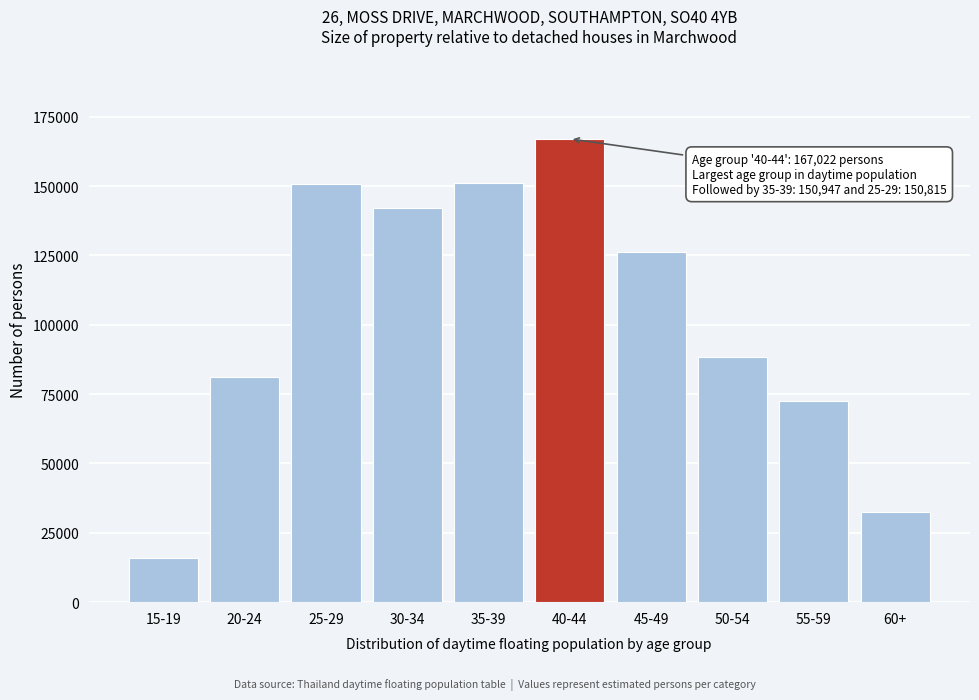

What is the difference between the second highest and second lowest values?

118571.6